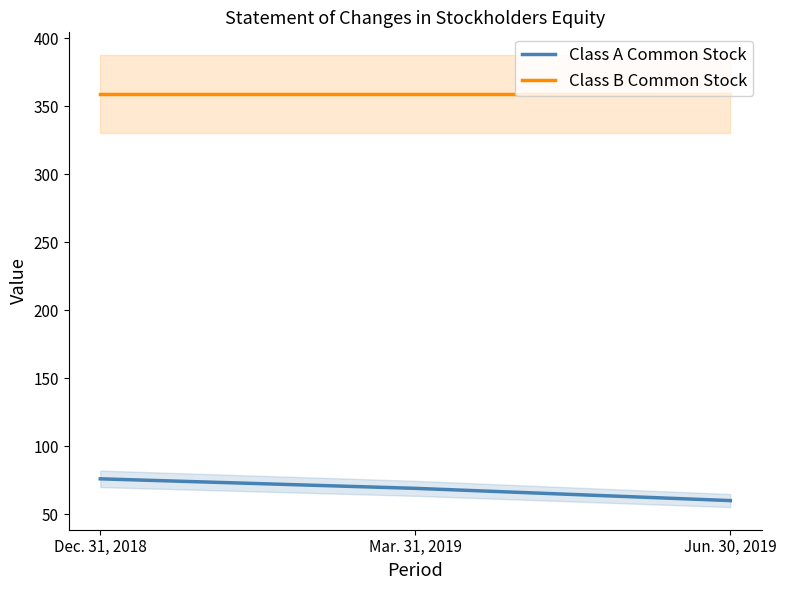

What is the spread (max minus min) of values at Dec. 31, 2018?

283